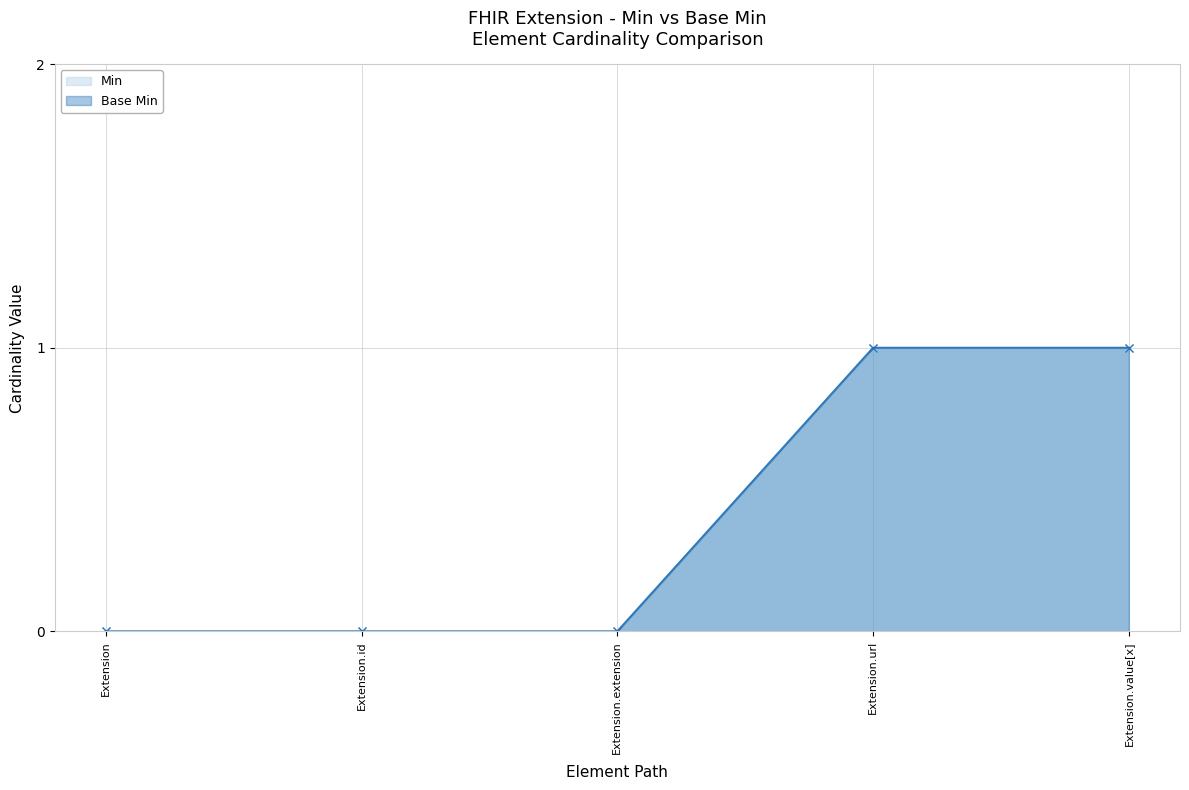

What is the sum of all Min values?

2